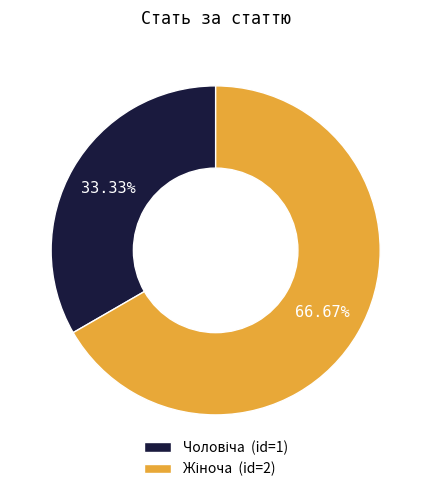

Is there any slice that represents more than half of the pie?

Yes